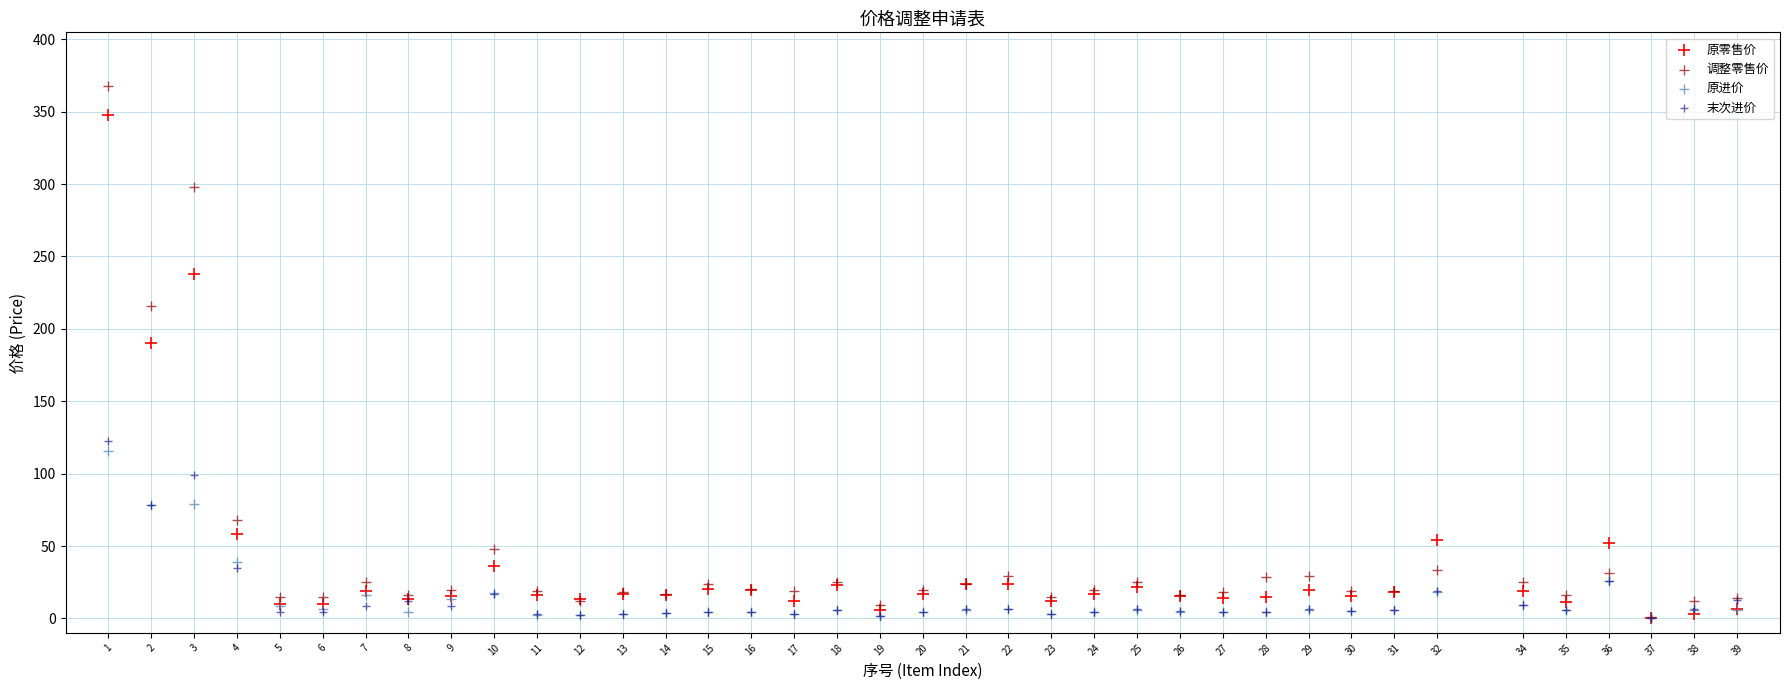

Which series has the widest spread of Y values?

调整零售价